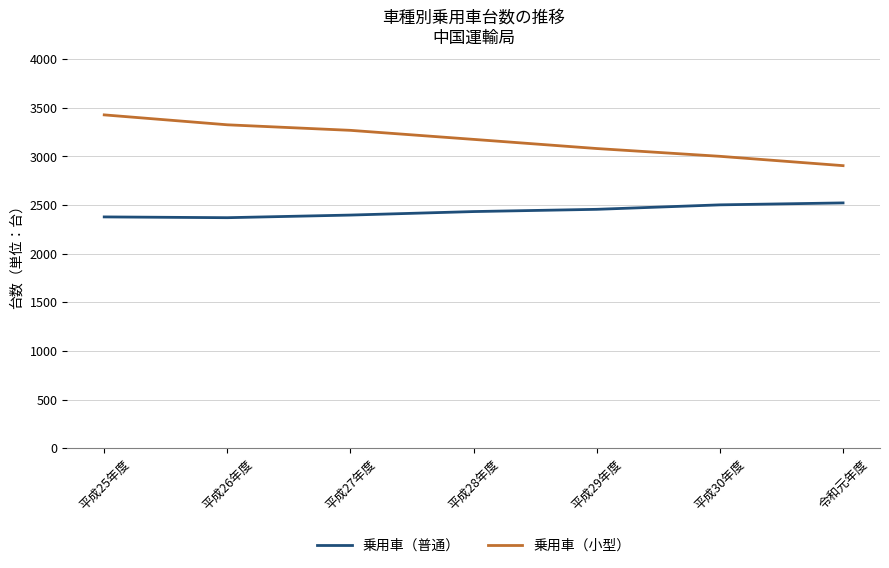

The 乗用車（普通） series shows 2522 at 令和元年度. True or false?

True